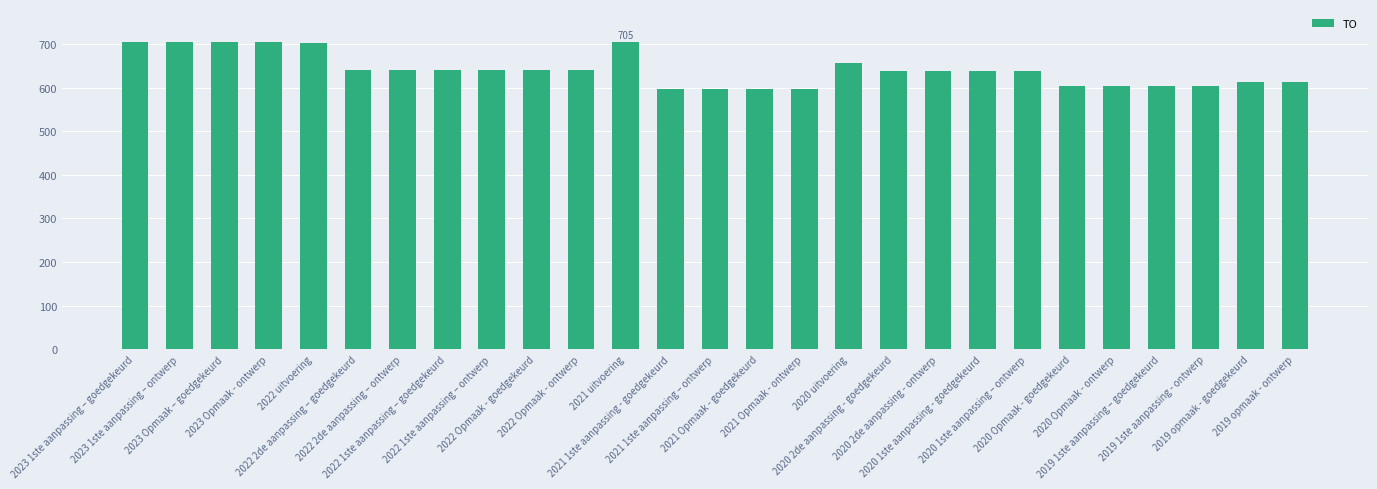

What is the greatest value displayed?

705